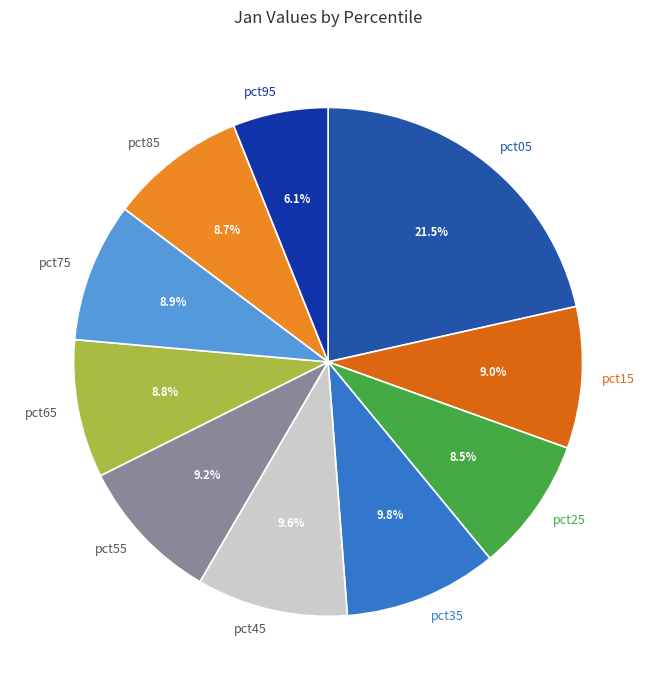

Which slice is the smallest?

pct95